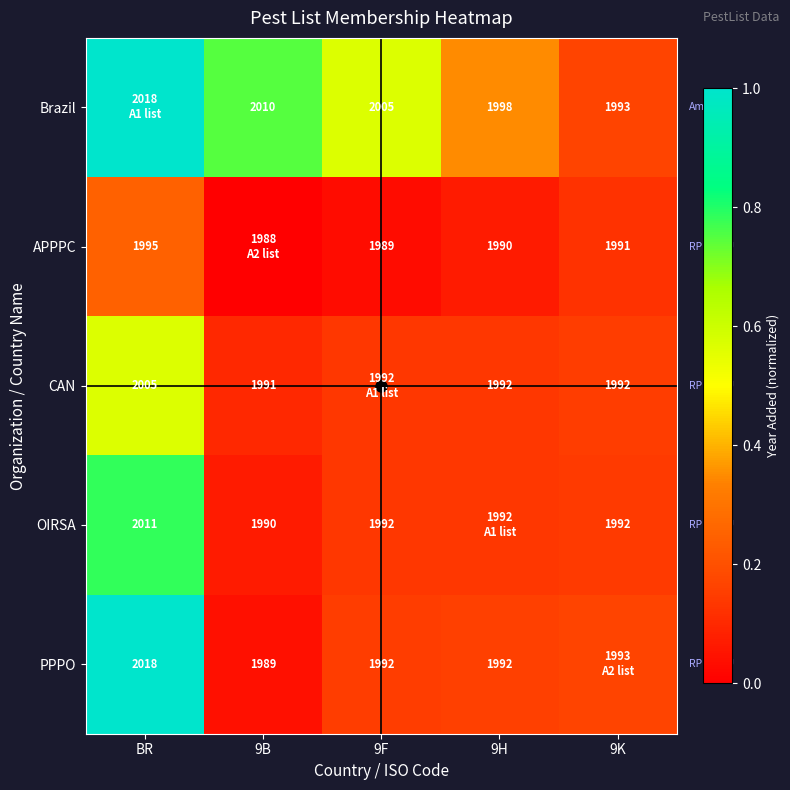

Is the value of PPPO at 9H greater than the value of CAN at BR?

No